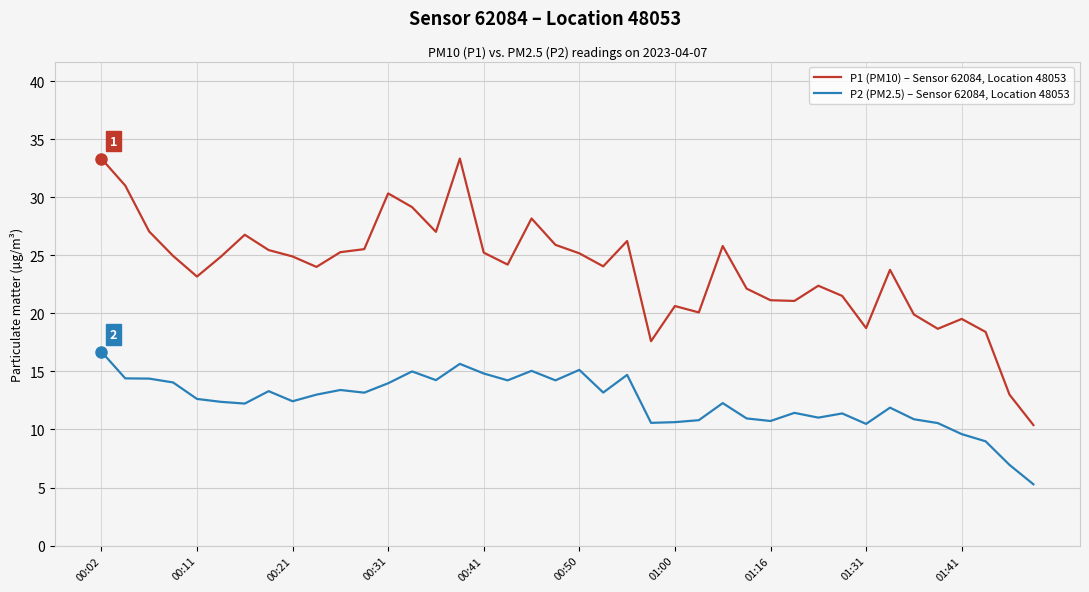

What is the lowest value of the P2 (PM2.5) – Sensor 62084, Location 48053 series?

5.3